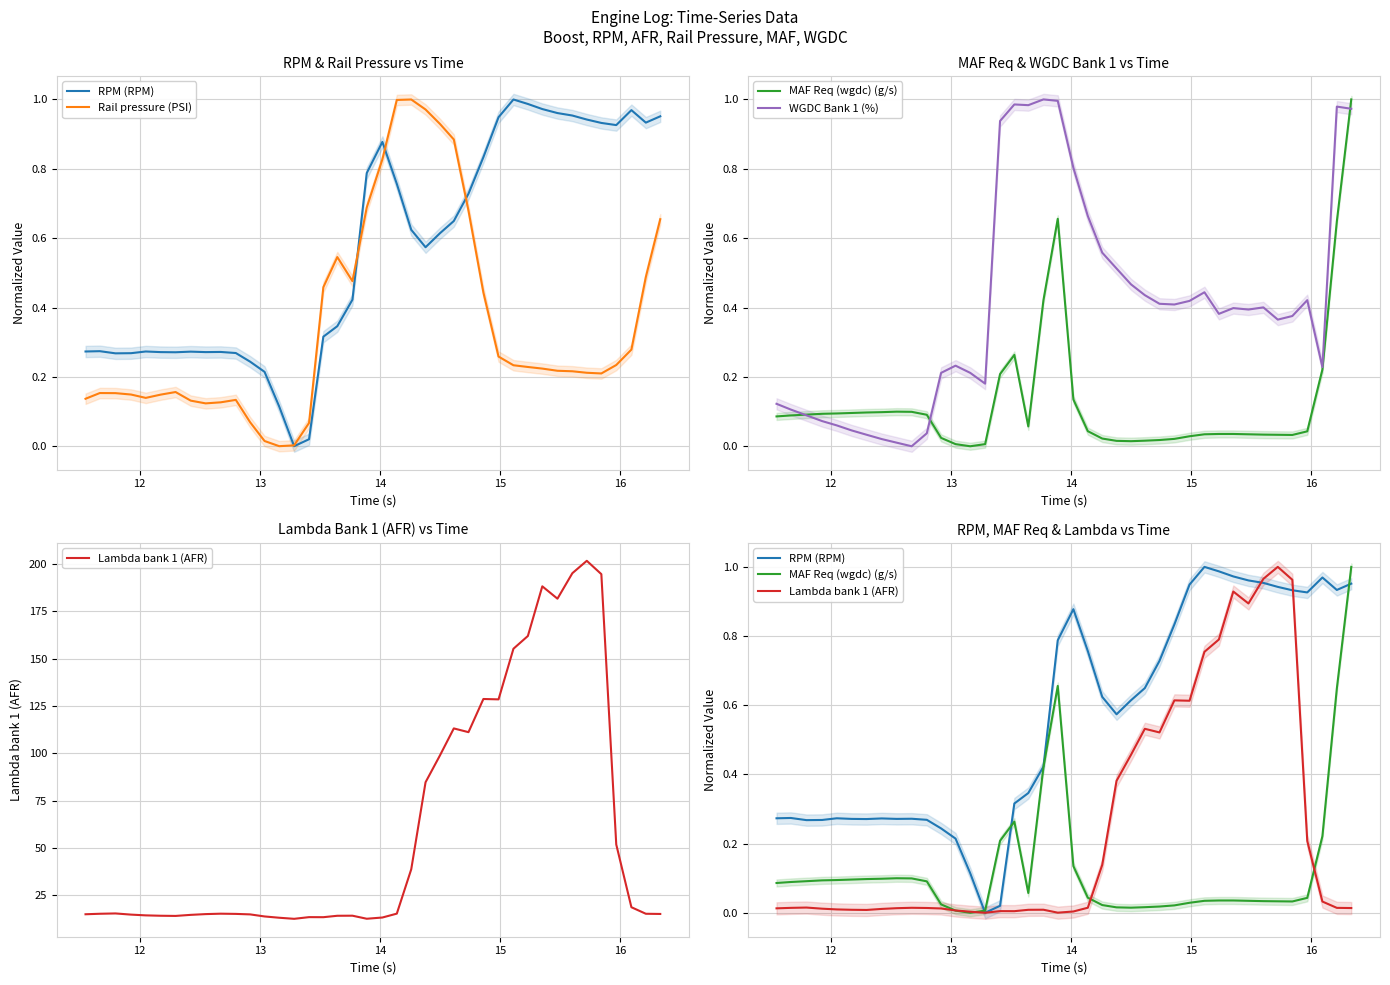

In Lambda bank 1 (AFR), how many points are higher than both neighbors (excluding endpoints)?

8